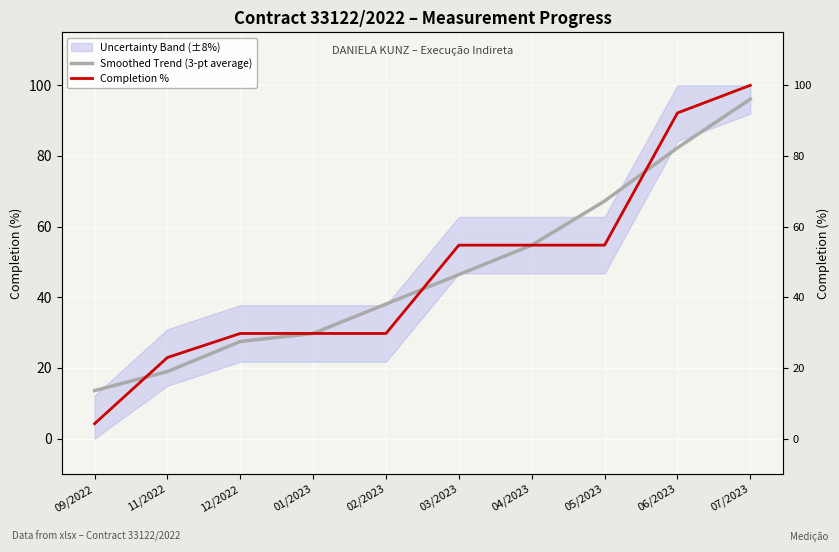

List the labels in order of Smoothed Trend (3-pt average) value, smallest first.

09/2022, 11/2022, 12/2022, 01/2023, 02/2023, 03/2023, 04/2023, 05/2023, 06/2023, 07/2023